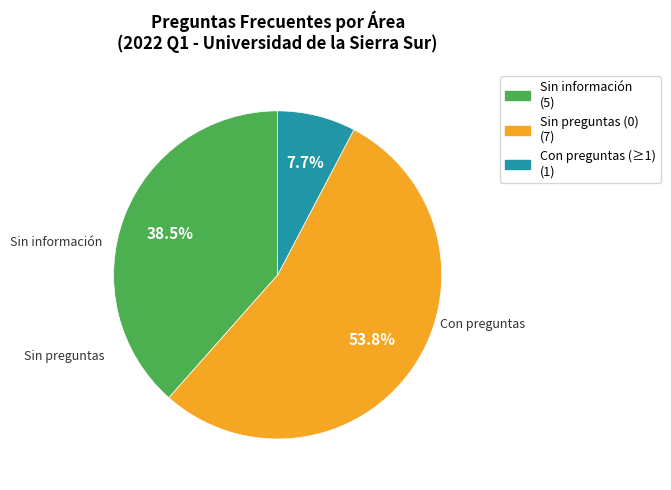

To the nearest percent, what is the difference between the largest and smallest slice percentages?

46%